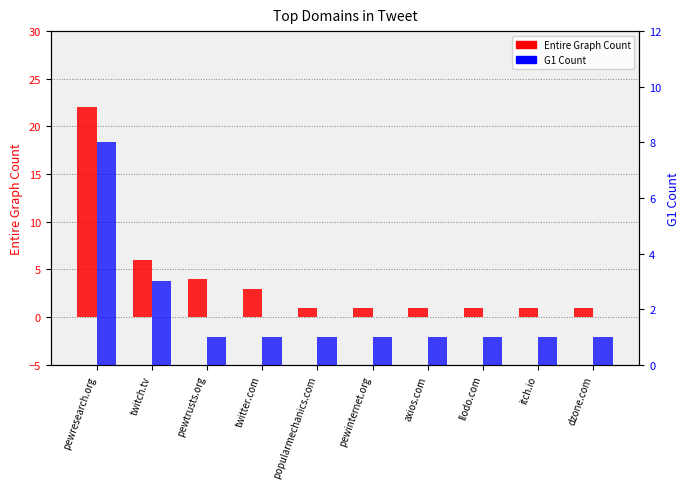

What is the sum of all Entire Graph Count values?

41